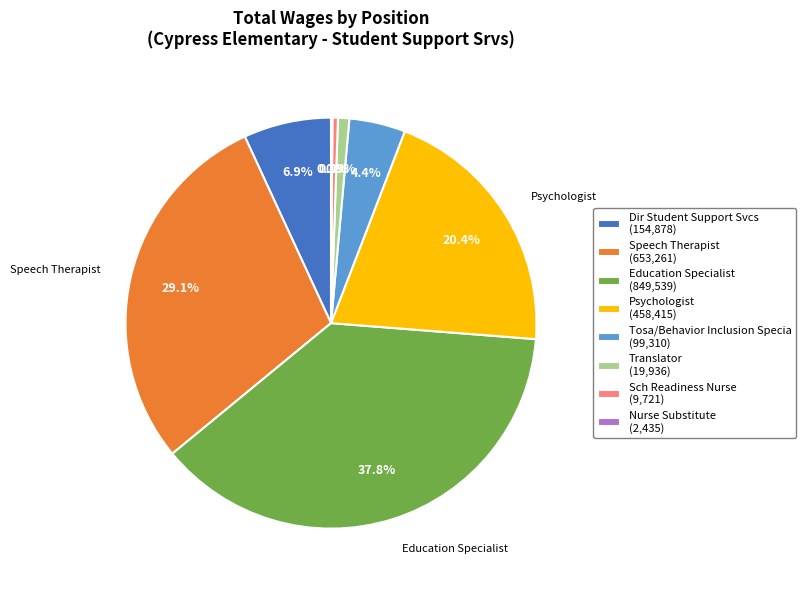

Between Education Specialist (849,539) and Psychologist (458,415), which is larger?

Education Specialist (849,539)